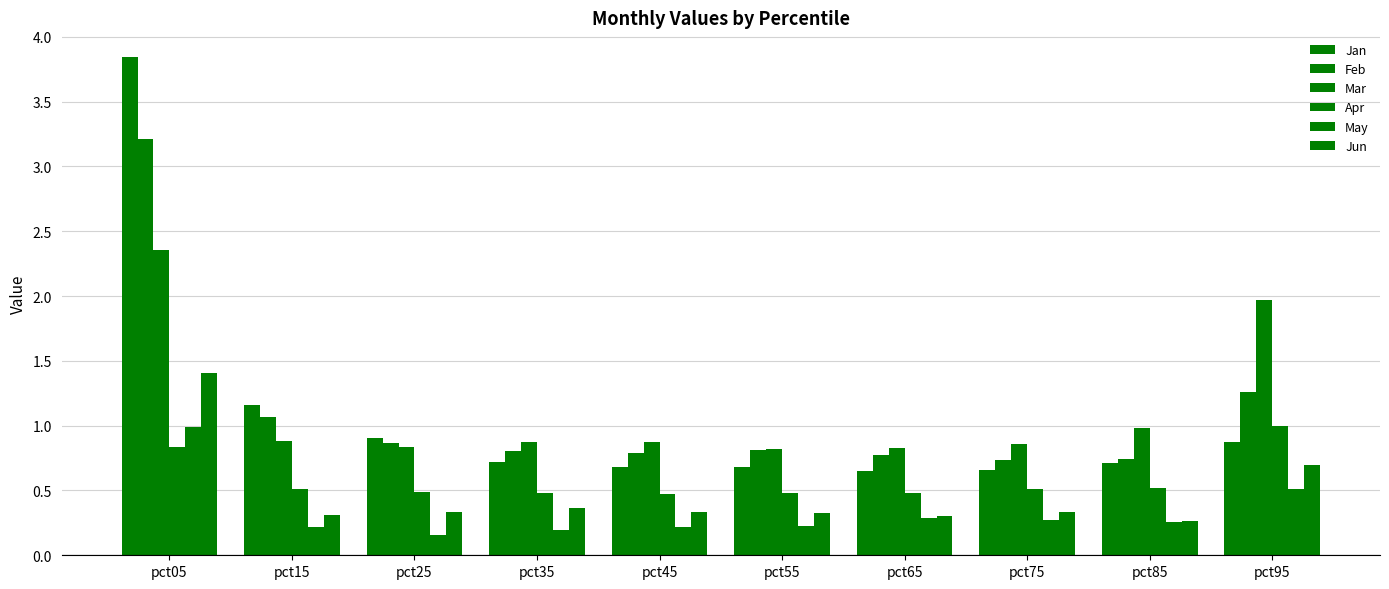

What is the total value across all series at pct95?

6.3